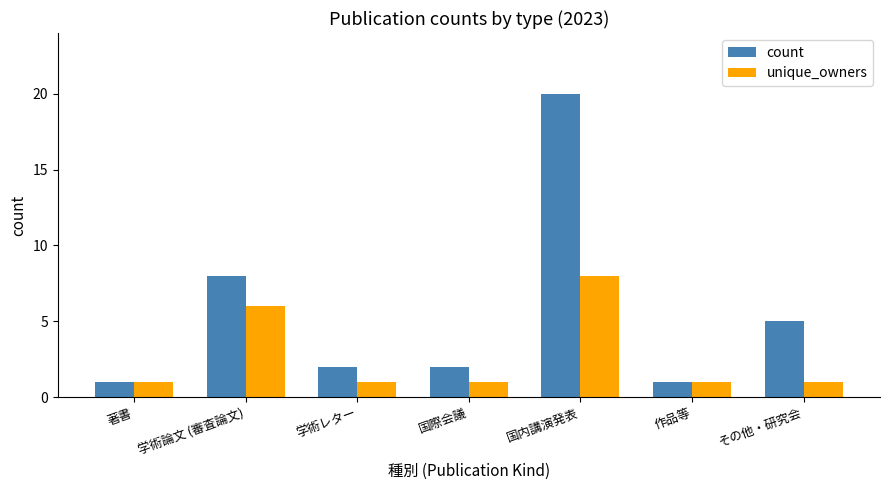

What is the maximum value for count?

20